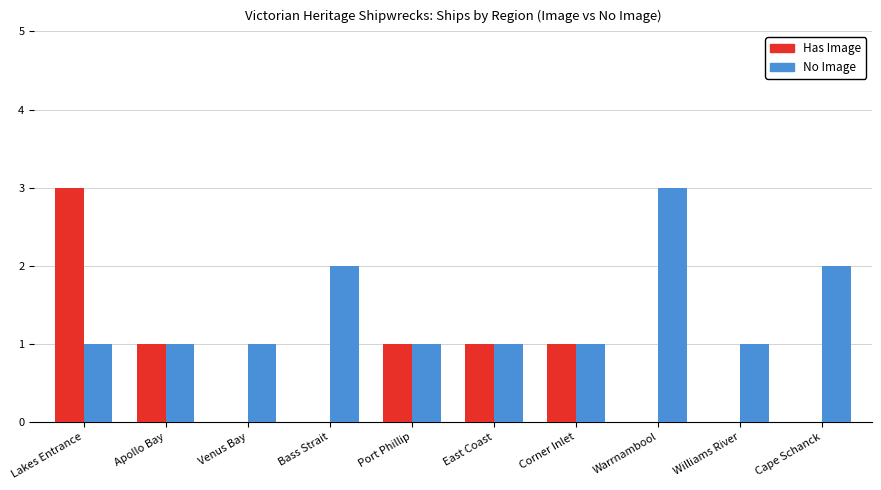

The No Image series shows 0 at Corner Inlet. True or false?

False